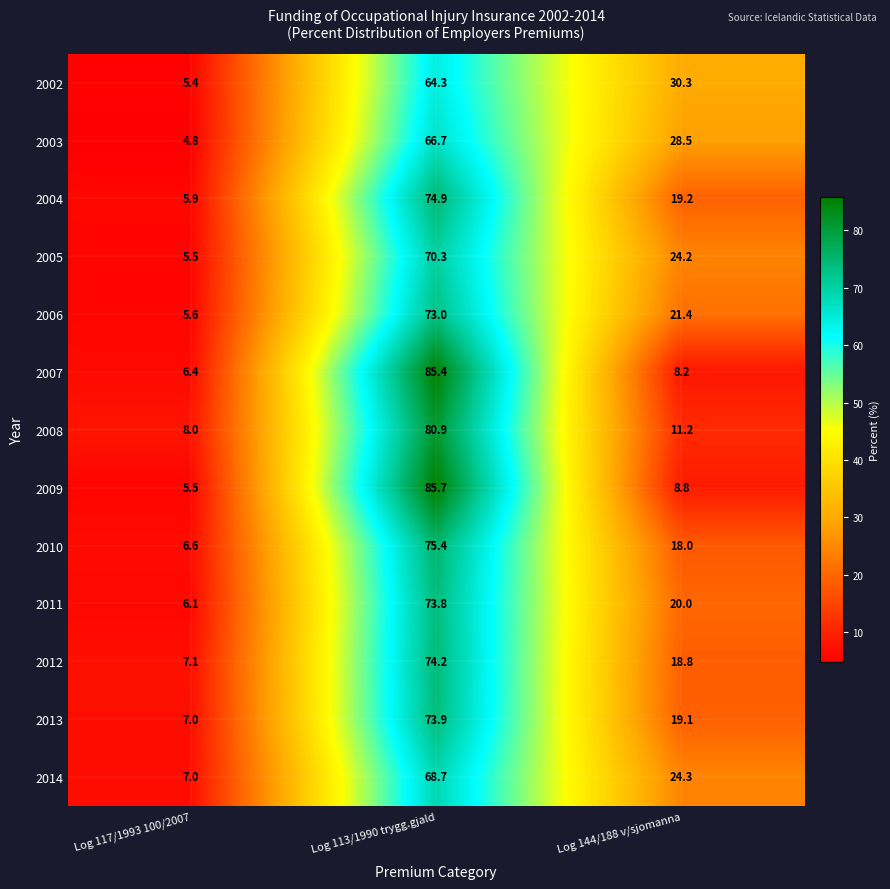

How many values in the 2014 series exceed 24?

2